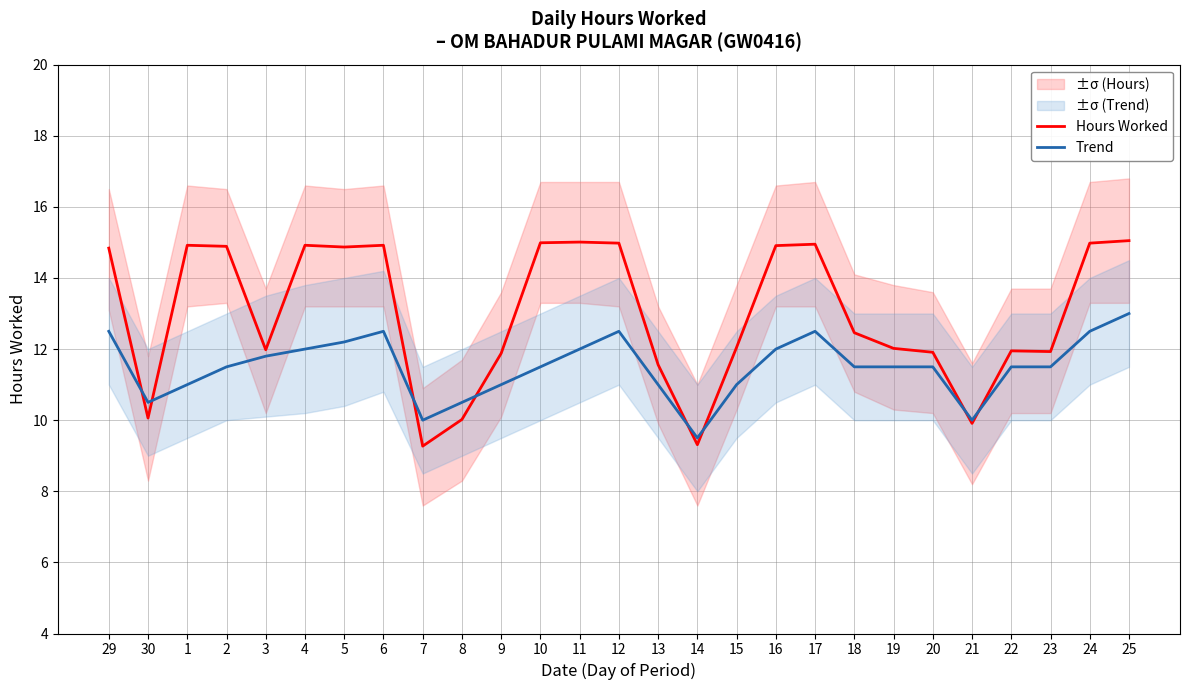

True or false: Trend and Hours Worked cross at least once.

True